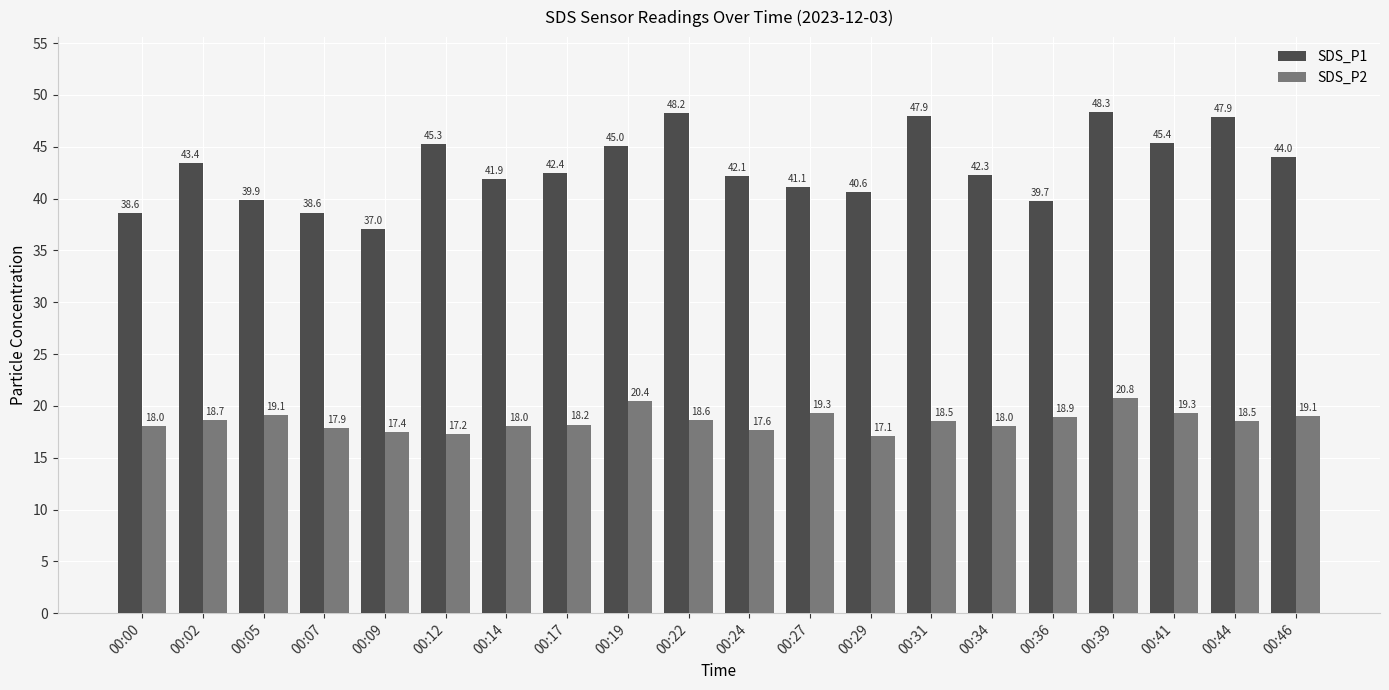

Which category has the highest value in the SDS_P2 series?

00:39